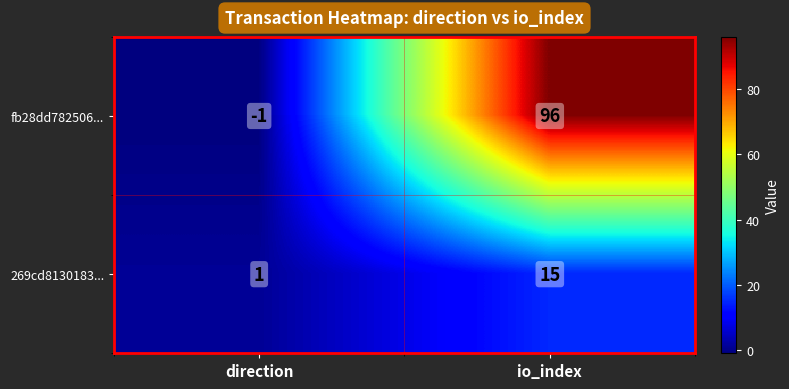

At which category does the chart reach its minimum across all series?

direction